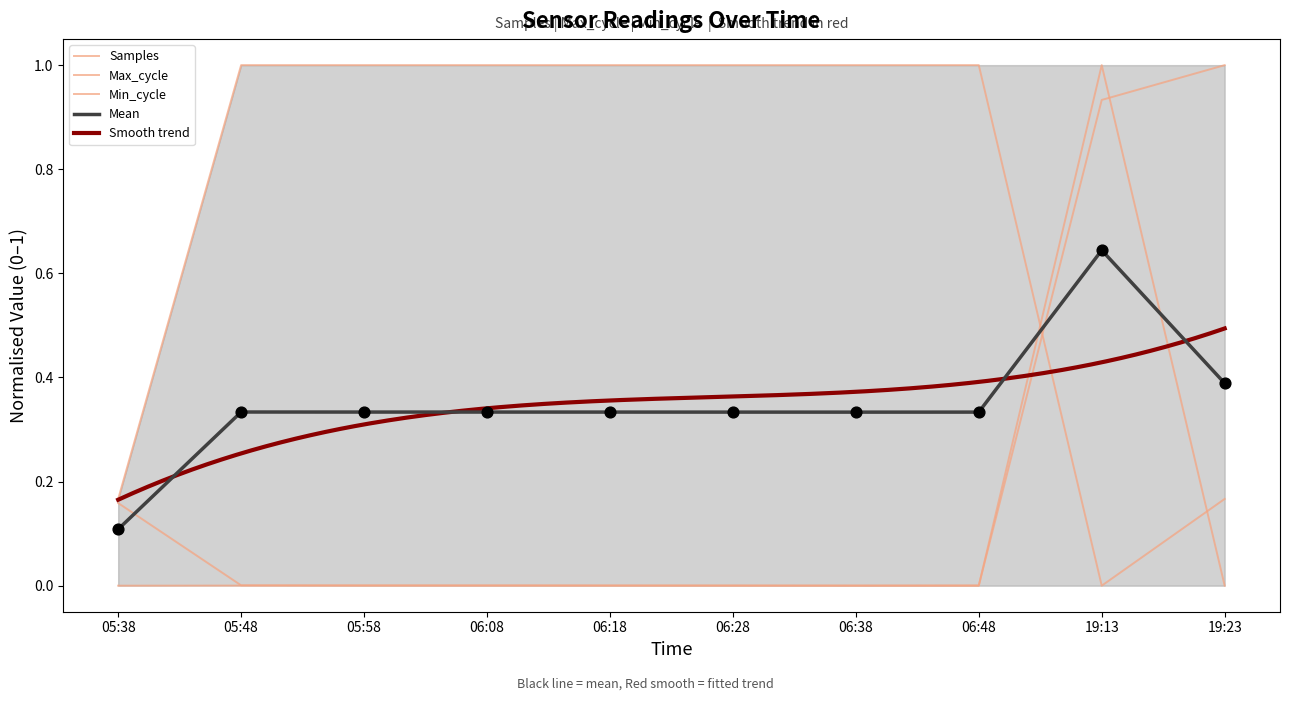

Which series contains the lowest Y value?

Samples